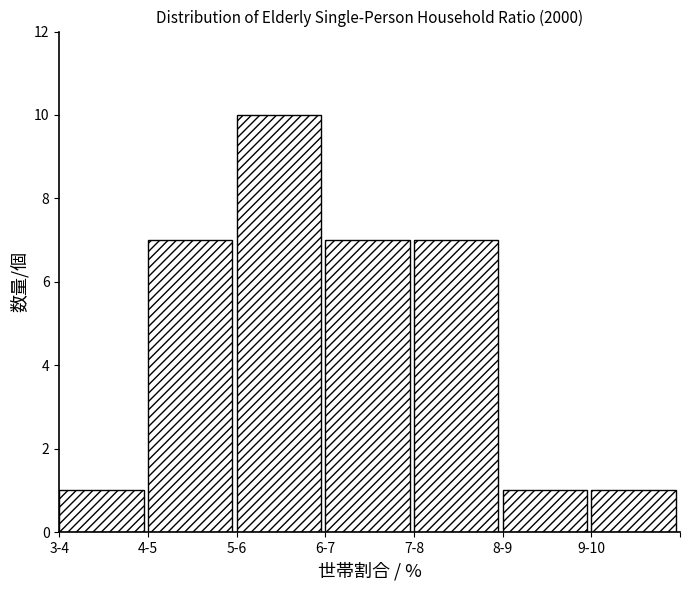

Reading right to left, transcribe all the data shown in this chart.

1	1	7	7	10	7	1